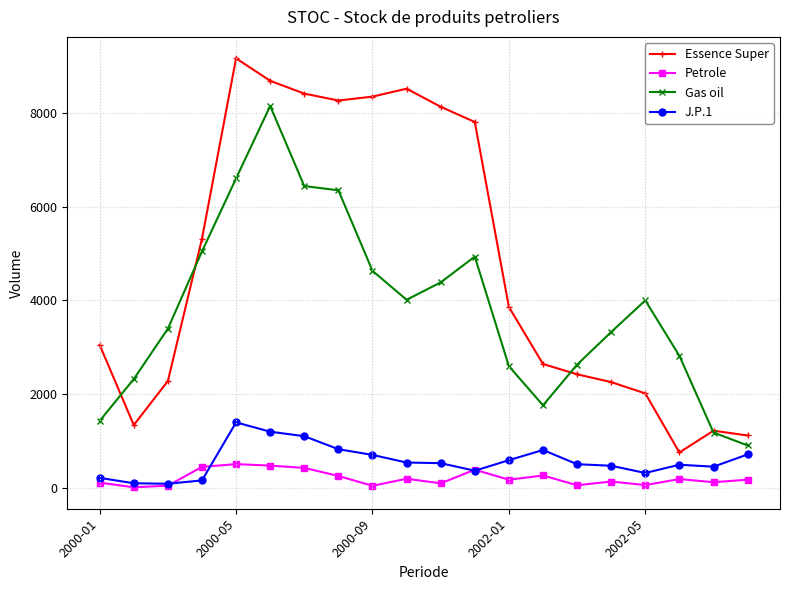

True or false: J.P.1 and Essence Super intersect in this chart.

False